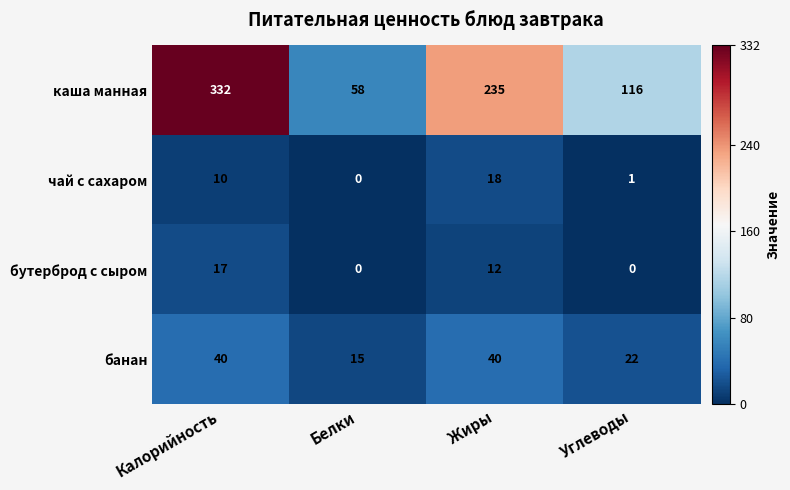

What is the approximate value of банан at Жиры?

40